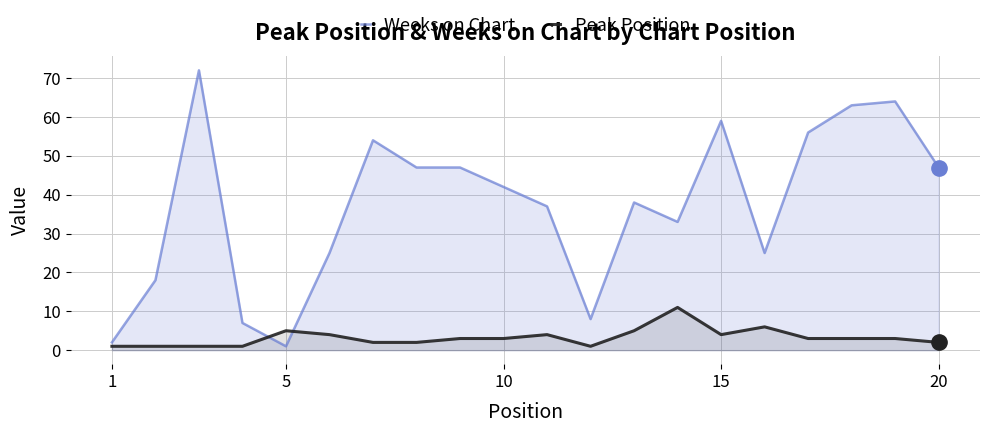

True or false: Peak Position has a value of 5 at 5.

True